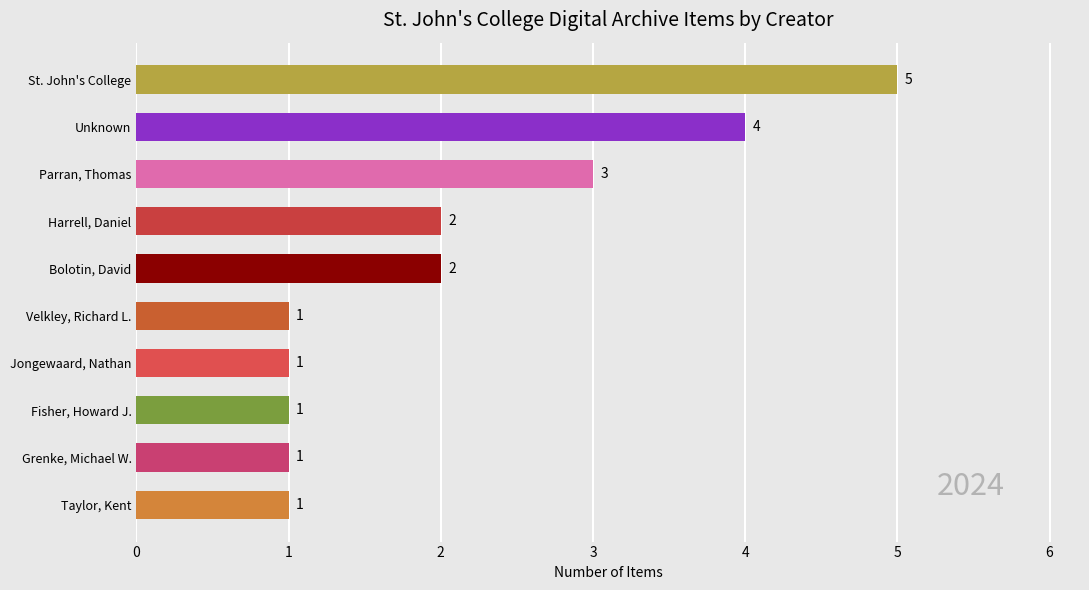

What is the difference between the maximum and minimum values?

4